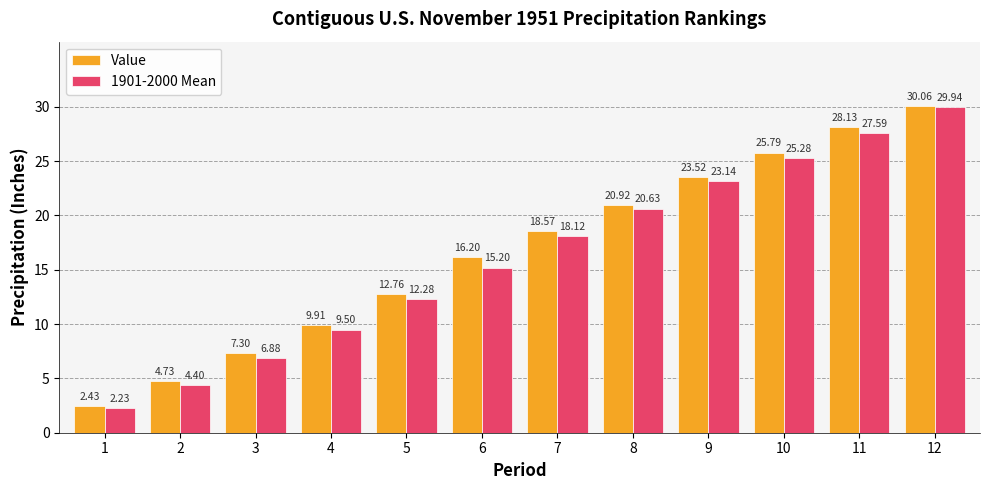

List the series in order of their peak value, lowest first.

1901-2000 Mean, Value